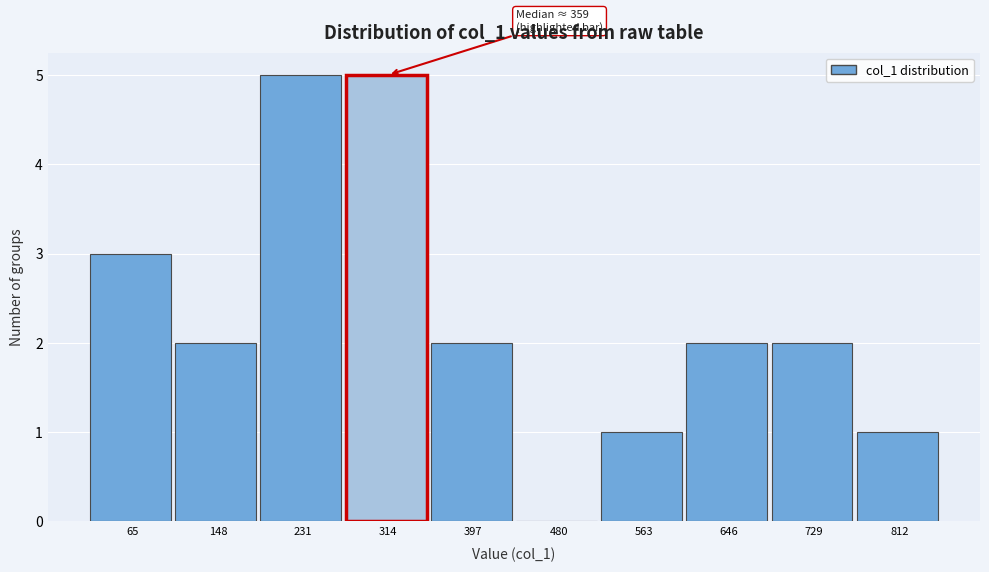

Reading left to right, extract all data points from this chart.

65=3	148=2	231=5	314=5	397=2	480=0	563=1	646=2	729=2	812=1